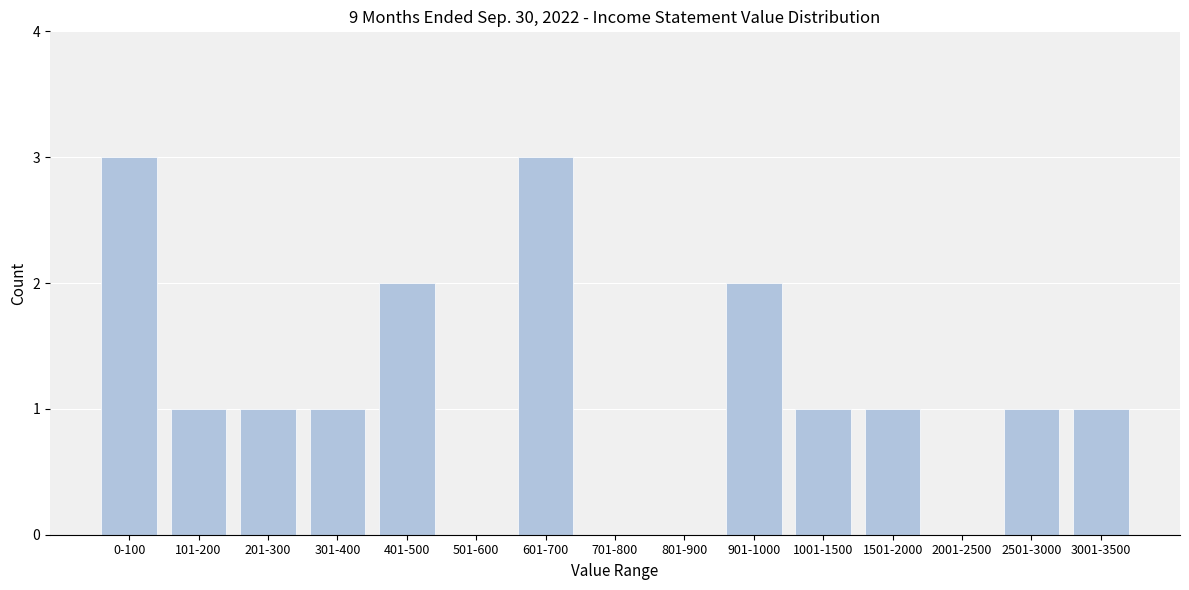

Reading left to right, what are all the values shown in this chart?

0-100=3	101-200=1	201-300=1	301-400=1	401-500=2	501-600=0	601-700=3	701-800=0	801-900=0	901-1000=2	1001-1500=1	1501-2000=1	2001-2500=0	2501-3000=1	3001-3500=1